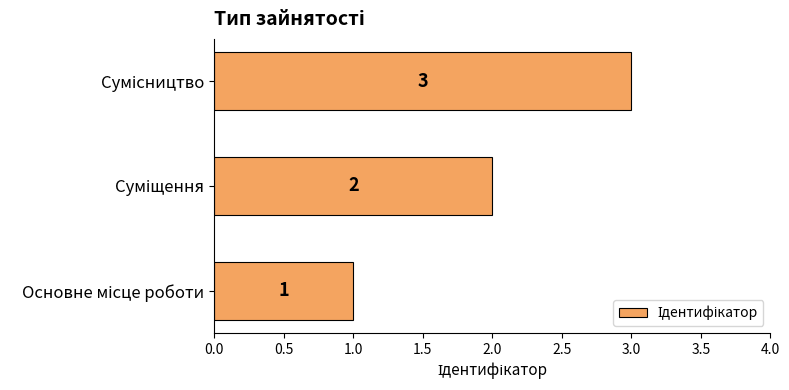

What is the average value?

2